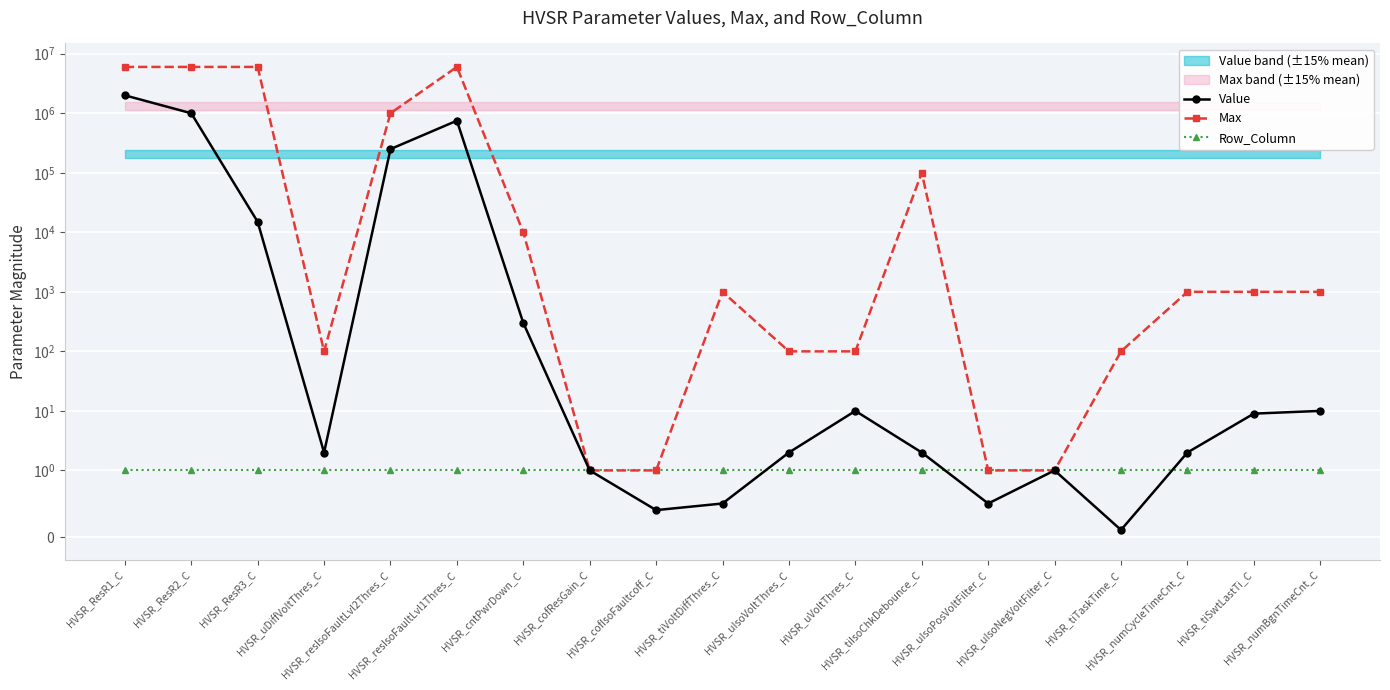

How many distinct data groups are displayed?

3